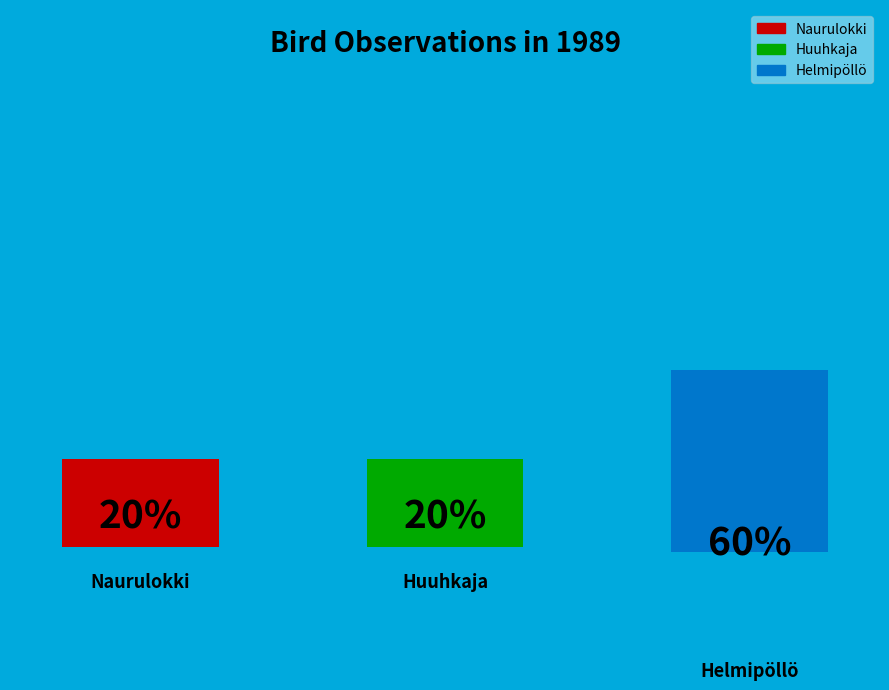

How many segments does this pie chart have?

3